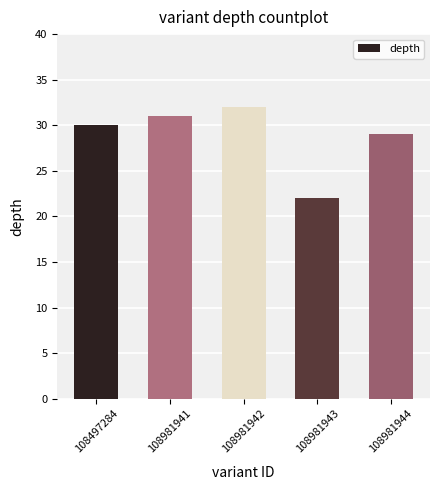

Rank the categories by value from highest to lowest.

108981942, 108981941, 108497284, 108981944, 108981943